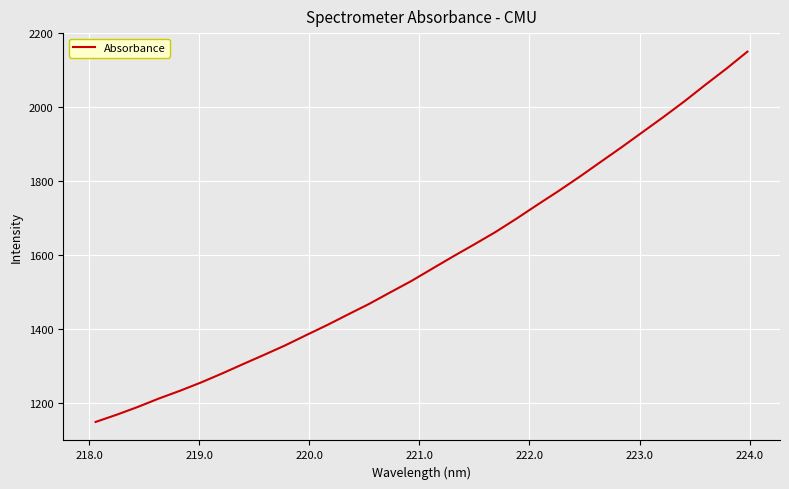

What is the difference between the maximum and minimum values?

1001.9